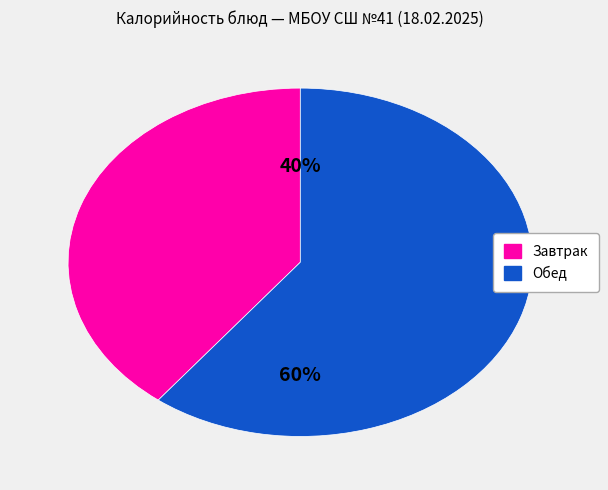

How many segments does this pie chart have?

2